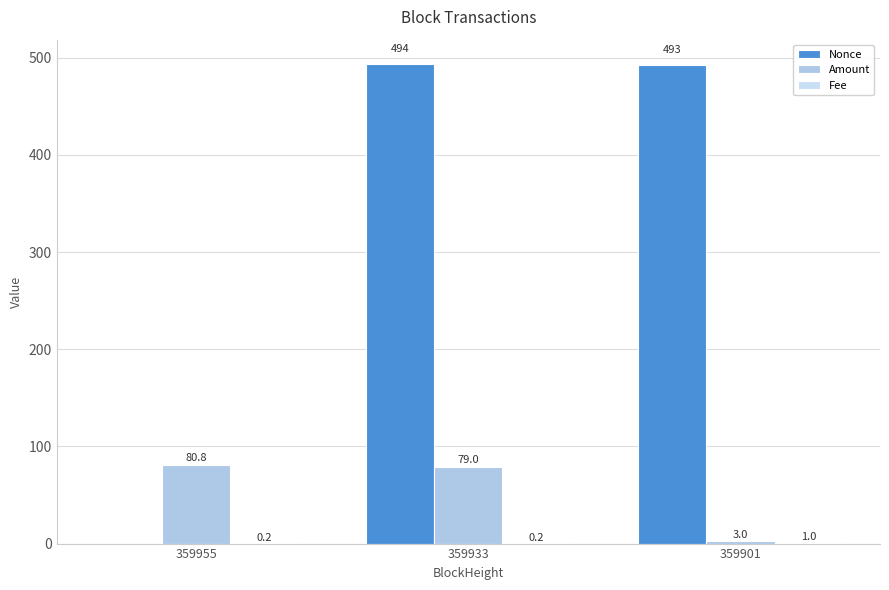

What is the sum of all Fee values?

1.4